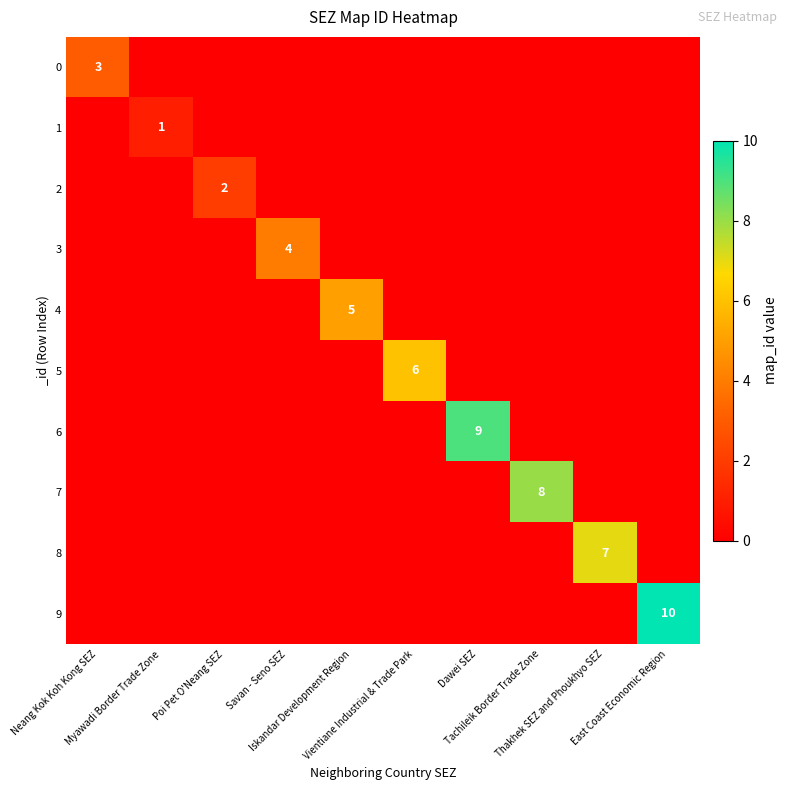

The 4 series shows 2 at Tachileik Border Trade Zone. True or false?

False